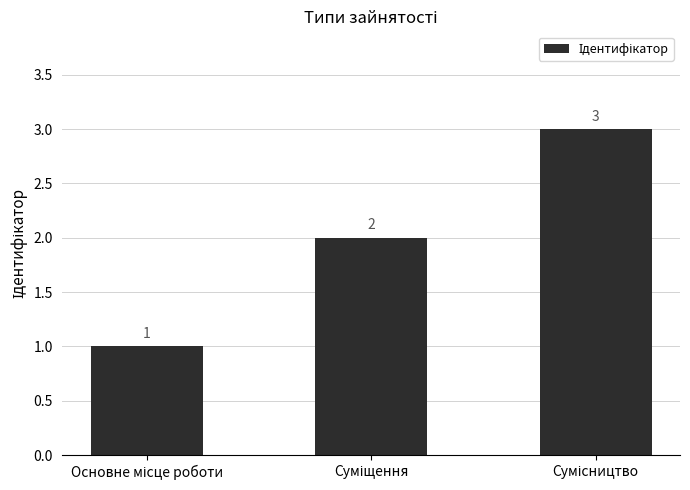

How many values are between 1 and 3?

3